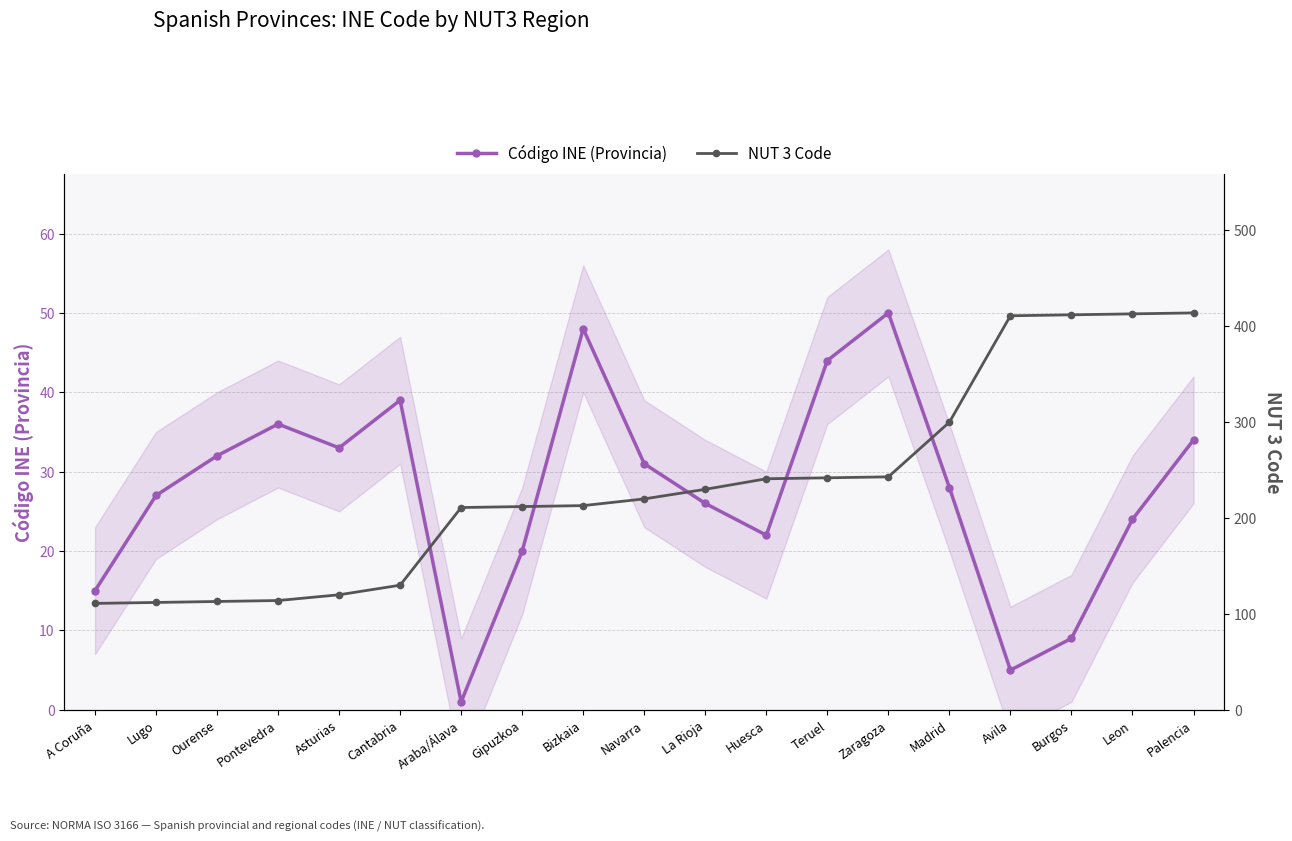

Which series has the largest total across all categories?

NUT 3 Code